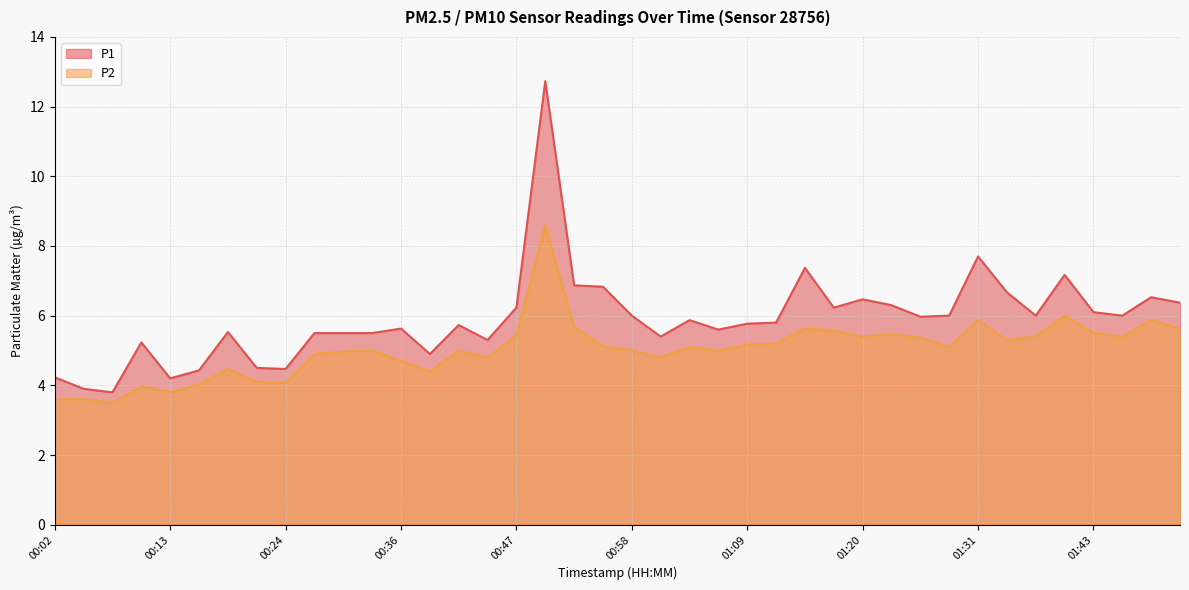

True or false: P1 and P2 intersect in this chart.

False